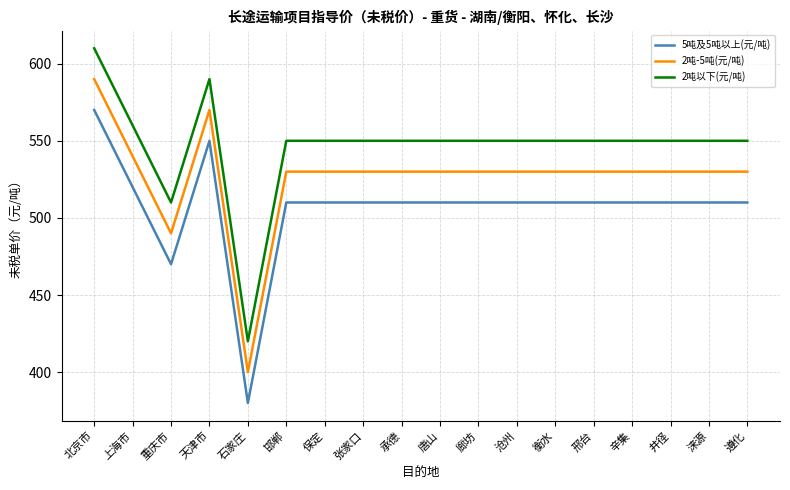

At which category does the chart reach its minimum across all series?

石家庄